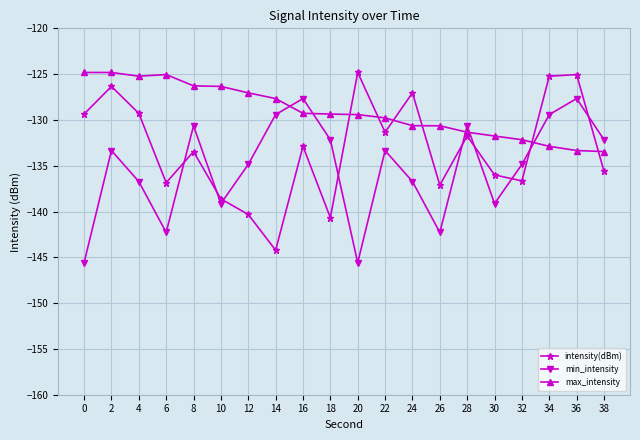

What is the difference between the highest and lowest values at 26?

11.6